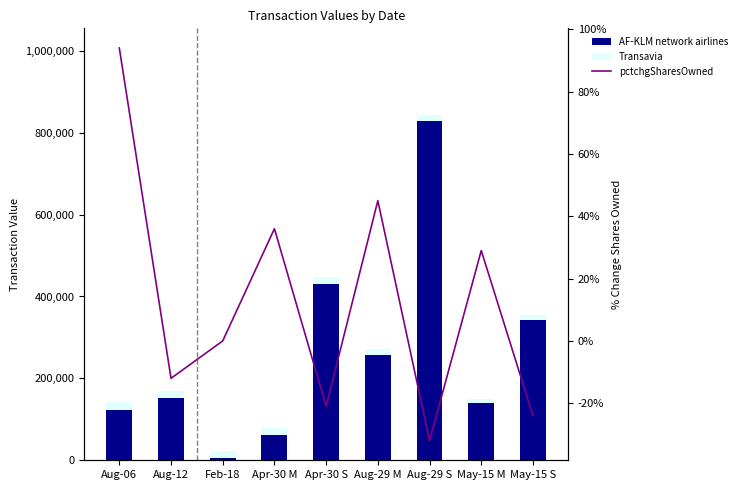

What is the value of the Transavia bar at the 6th from the left?

15113